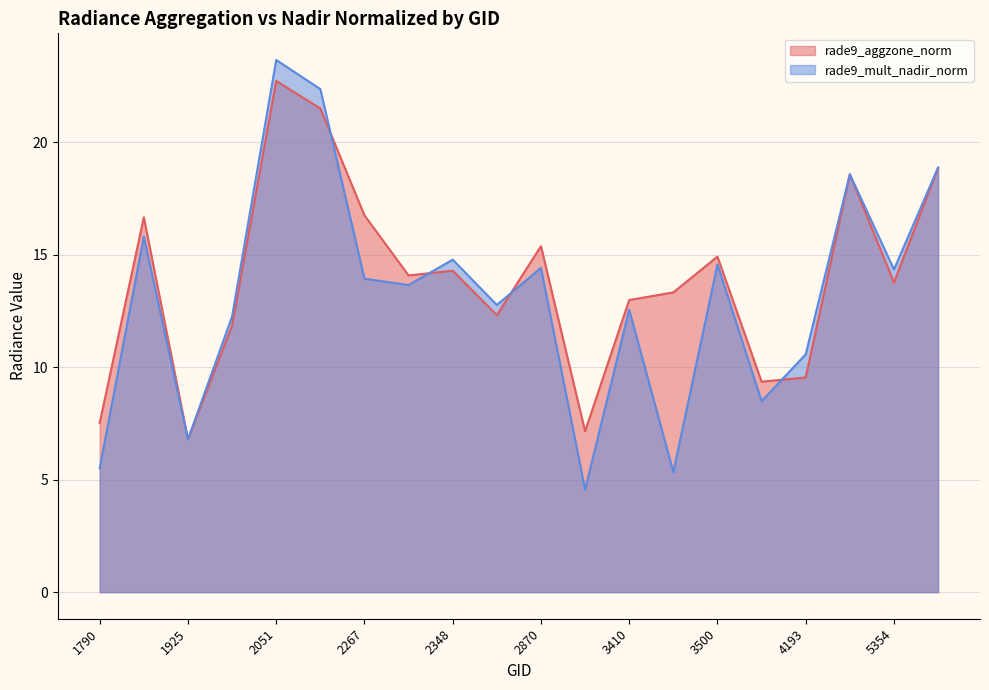

Read the rade9_aggzone_norm value at 3410.

13.0